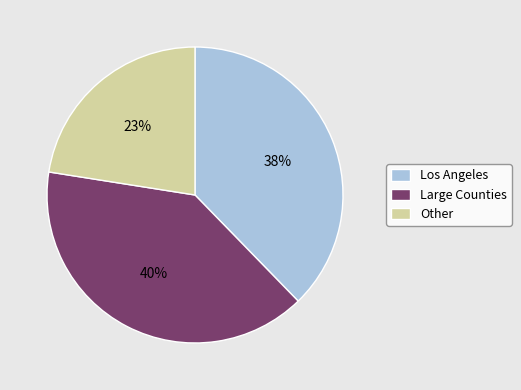

What percentage is the Los Angeles slice, to the nearest percent?

38%